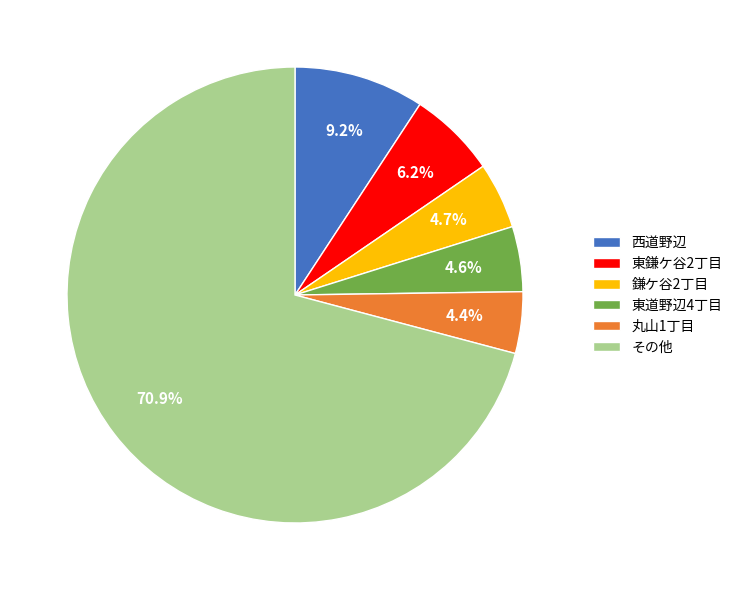

To the nearest percent, what is the difference between the largest and smallest slice percentages?

66%